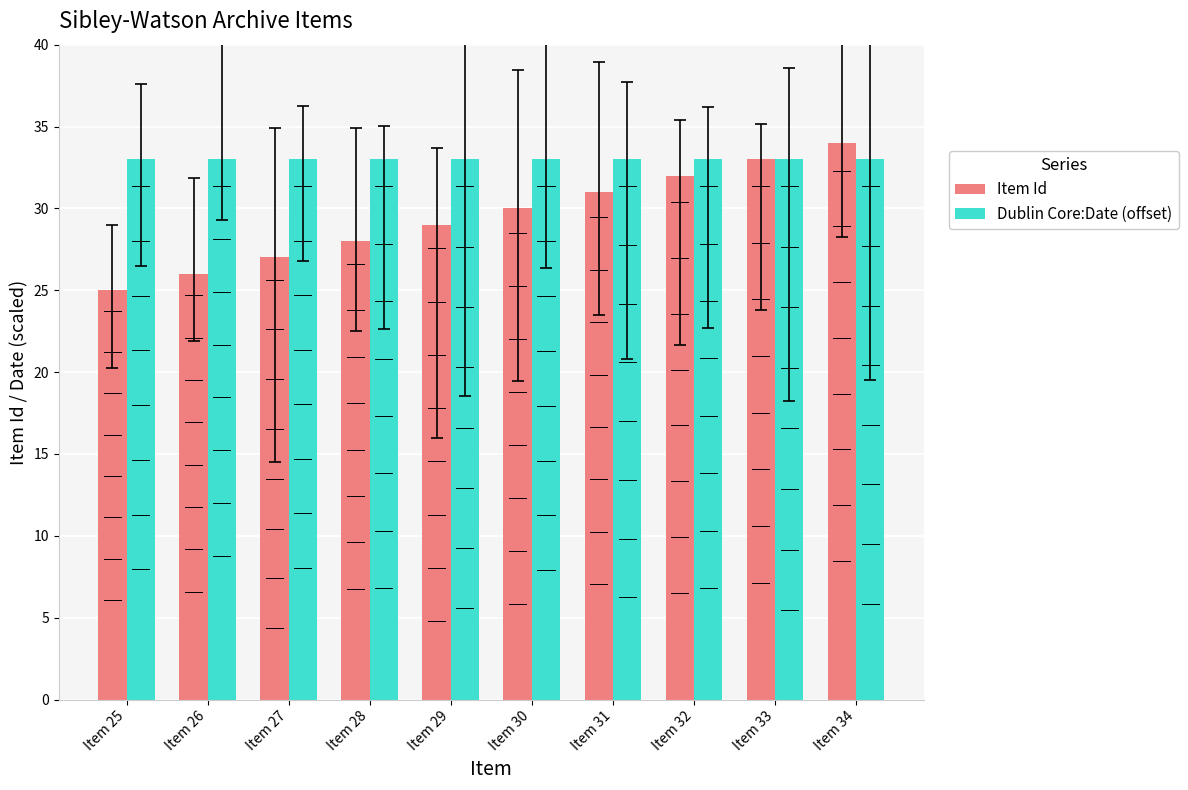

What is the sum of all Dublin Core:Date (offset) values?

330